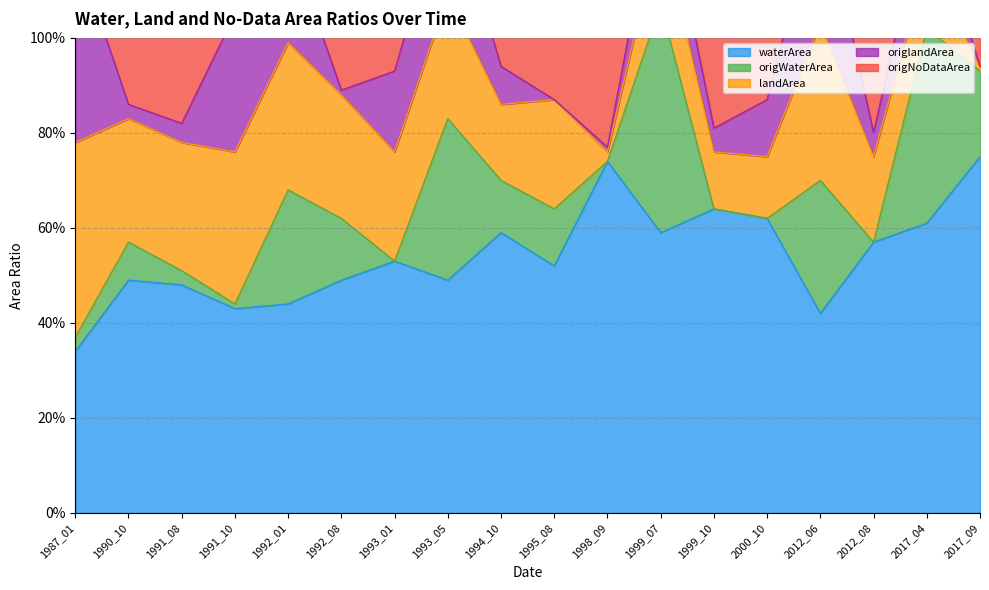

Which series has the largest total across all categories?

waterArea